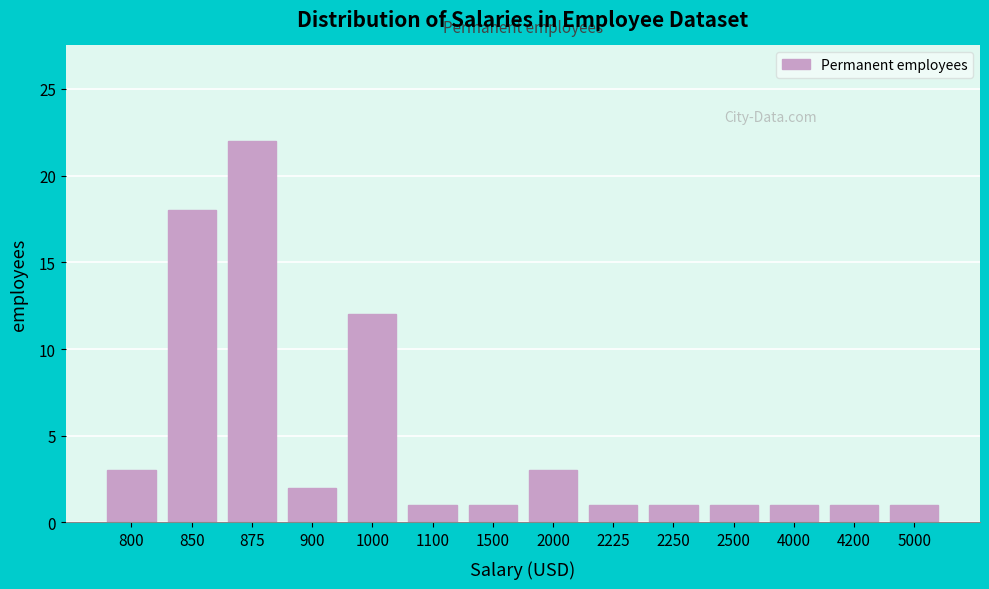

Reading left to right, list all the values displayed in this chart.

800=3	850=18	875=22	900=2	1000=12	1100=1	1500=1	2000=3	2225=1	2250=1	2500=1	4000=1	4200=1	5000=1